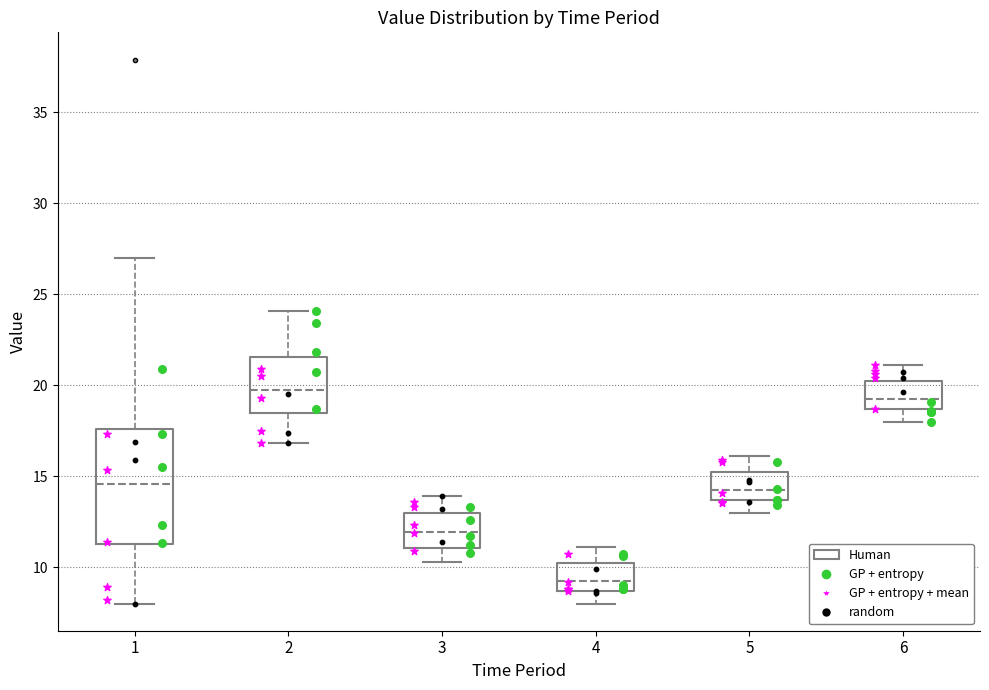

Which box has the highest median line?

2